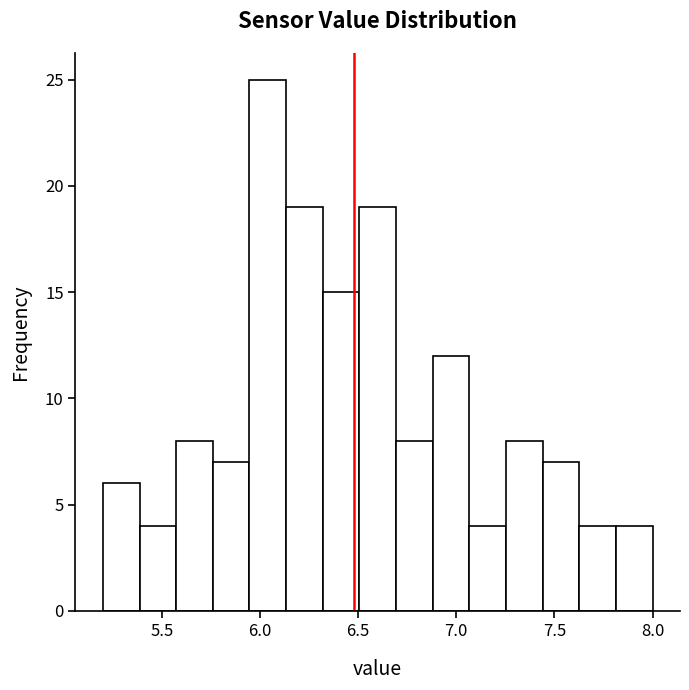

Around what value on the x-axis is the tallest bar? Give the approximate position of its centre, as read against the axis.

6.05